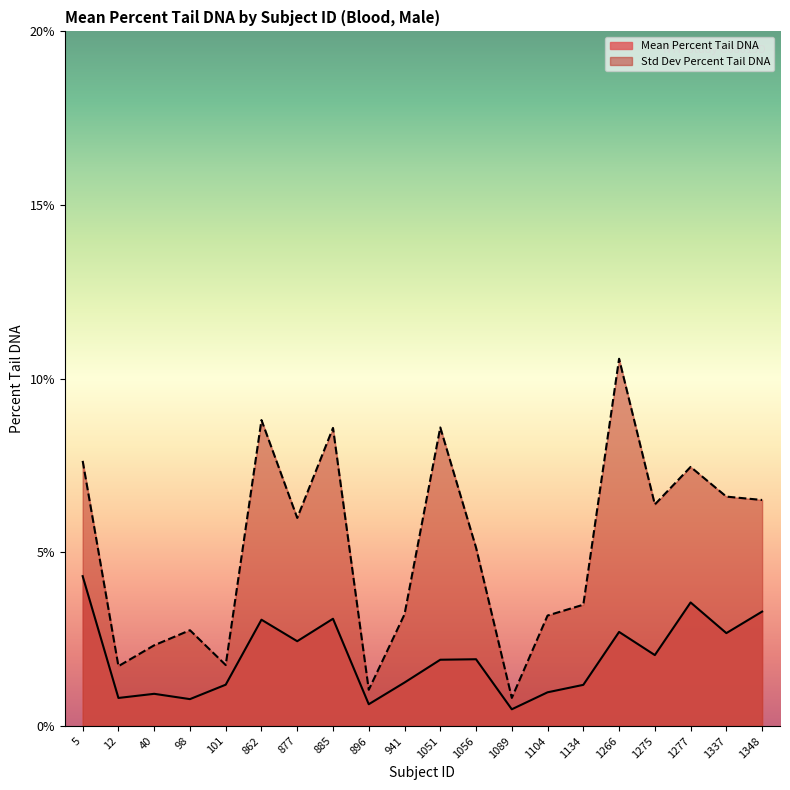

Rank the series by their maximum value, from highest to lowest.

Std Dev Percent Tail DNA, Mean Percent Tail DNA